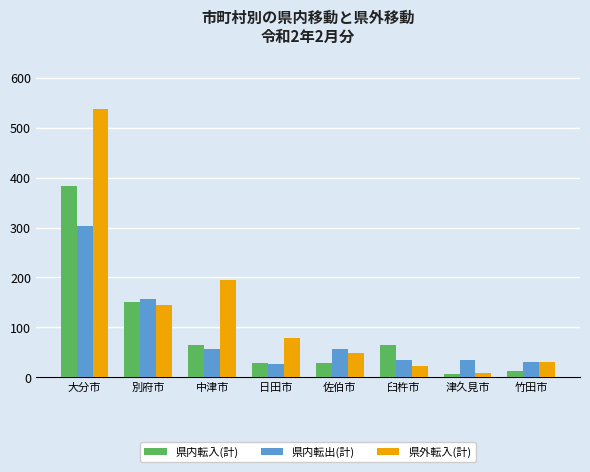

How many data points does each series have?

8